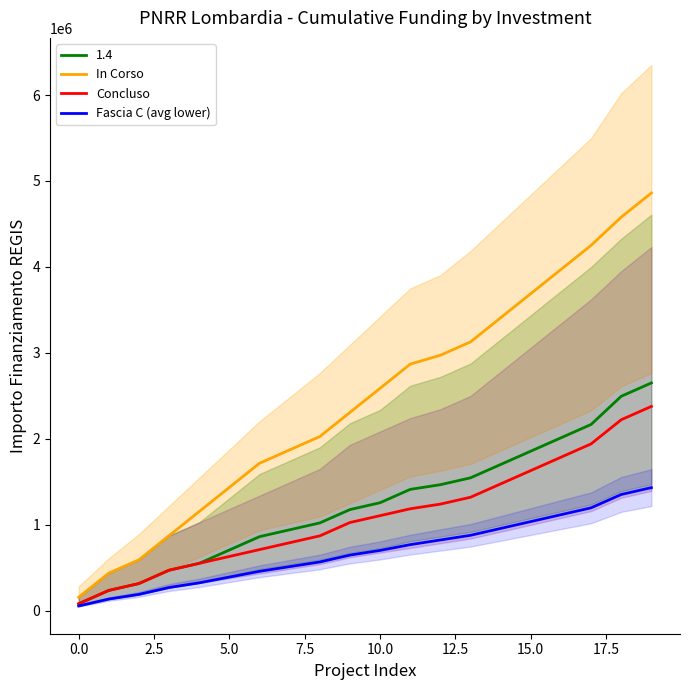

The value of Fascia C (avg lower) at 10.0 is 1116043. True or false?

False